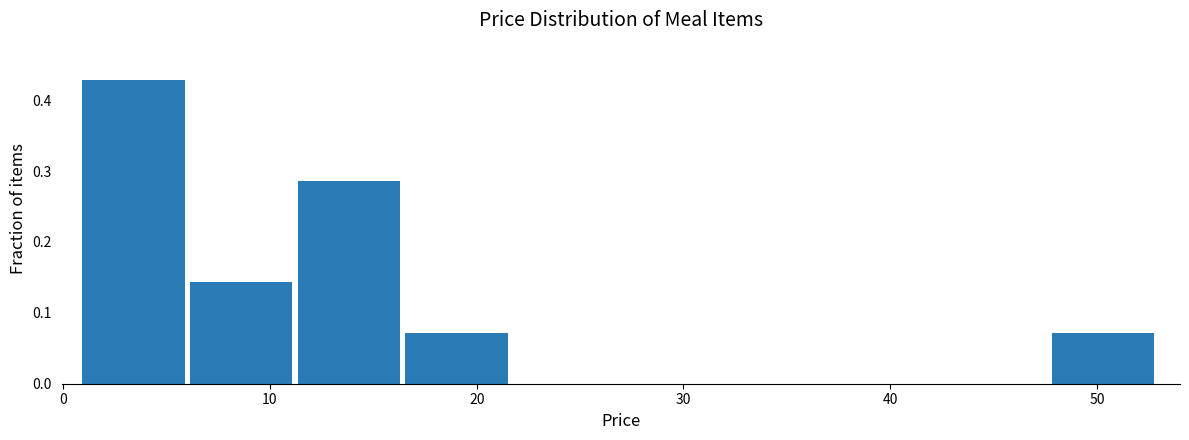

Reading left to right, list every bar in this chart as the range it spans on the x-axis followed by its height. Neither the bar edges nor the heights are printed on the chart, so give them approximately, as read against the axes.

1 to 6: 0.43
6 to 11: 0.14
11 to 17: 0.29
17 to 22: 0.07
22 to 27: 0
27 to 32: 0
32 to 37: 0
37 to 43: 0
43 to 48: 0
48 to 53: 0.07